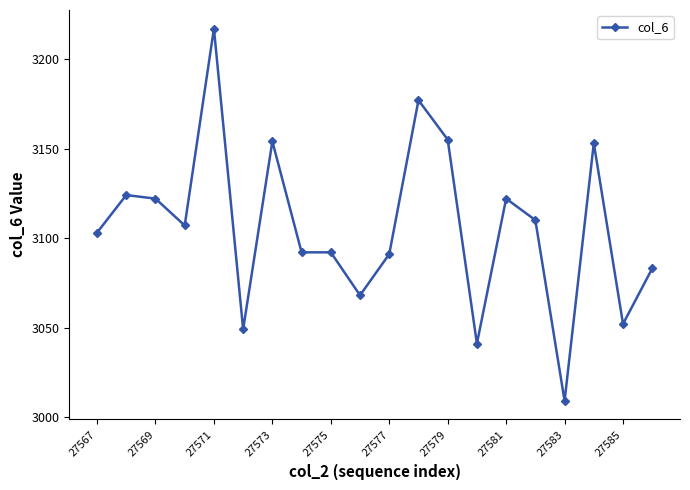

What is the average value?

3106